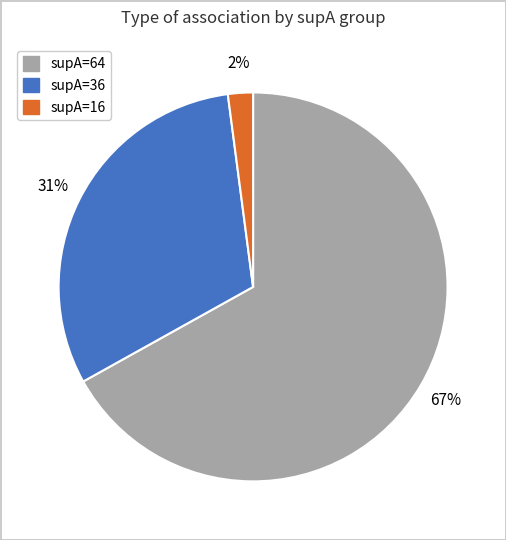

How many slices are in this pie chart?

3